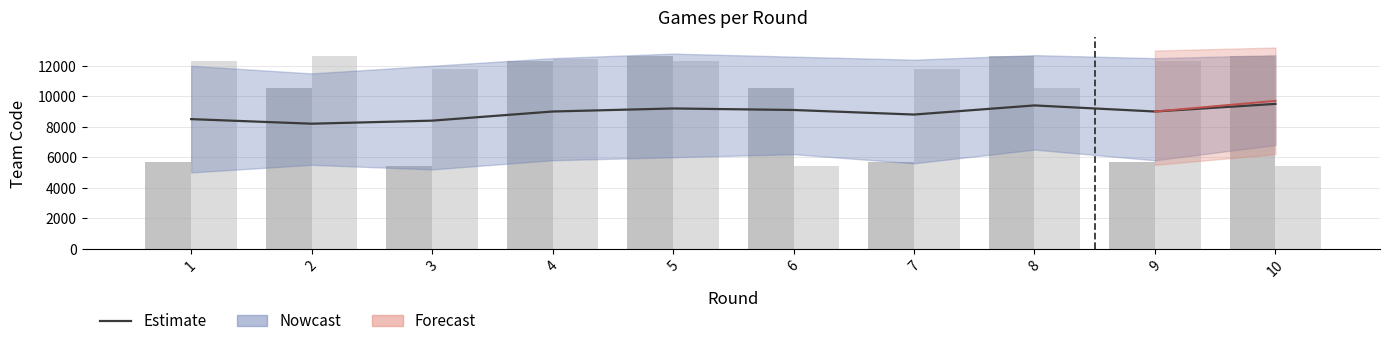

At which category is the sum across all series the highest?

5